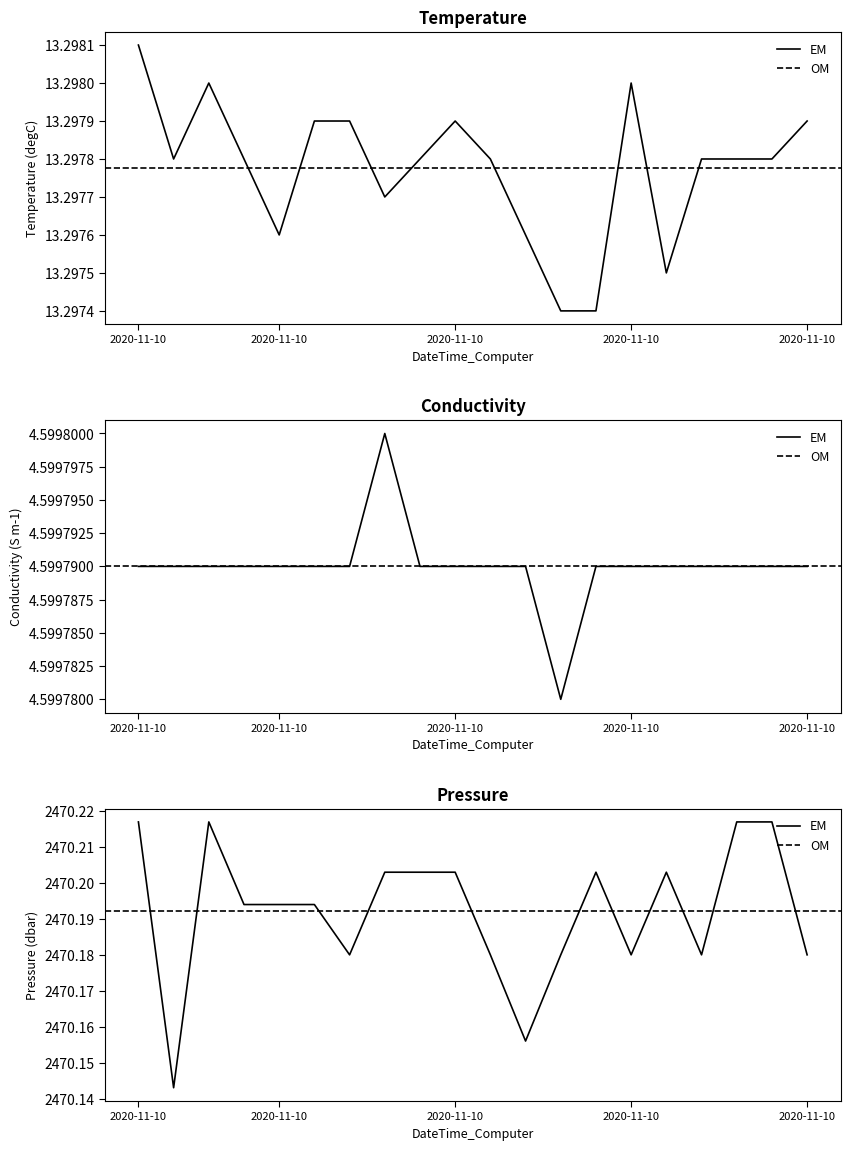

True or false: Pressure and Temperature intersect in this chart.

False